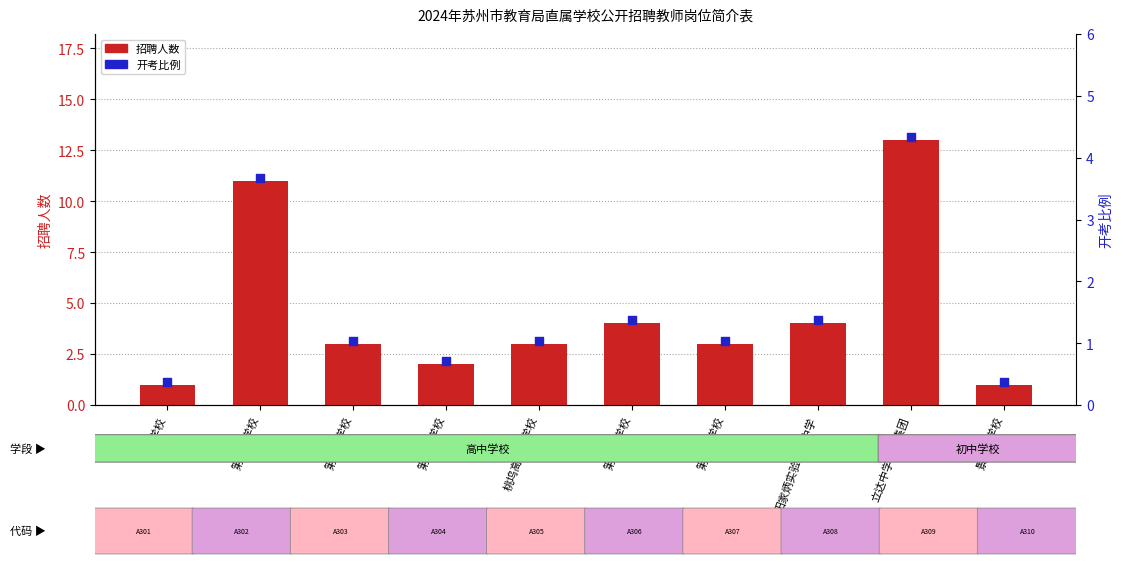

Is the value of 开考比例 at 第一中学校 greater than the value of 招聘人数 at 桃坞高级中学校?

Yes